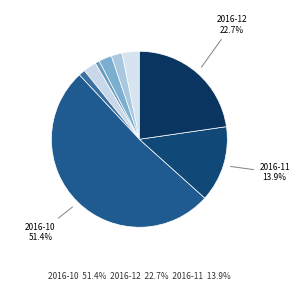

Count the number of slices in the pie.

9